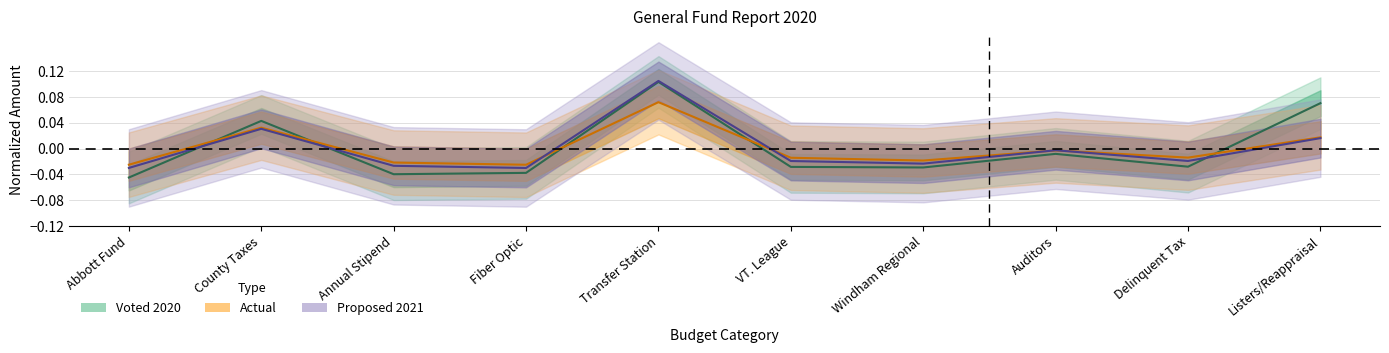

How many negative values does the Actual series have?

7